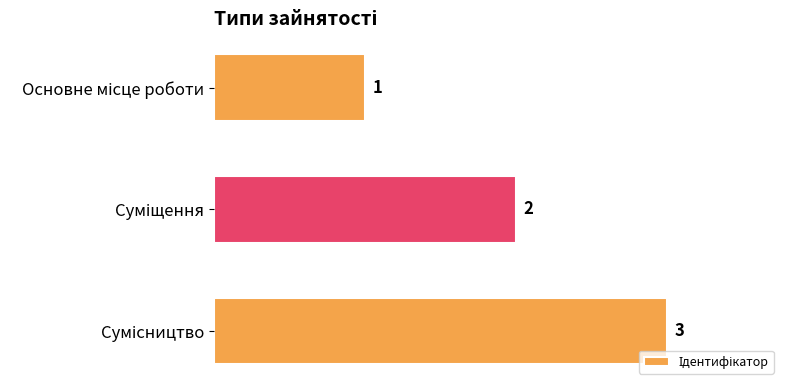

What is the maximum value shown in the chart?

3